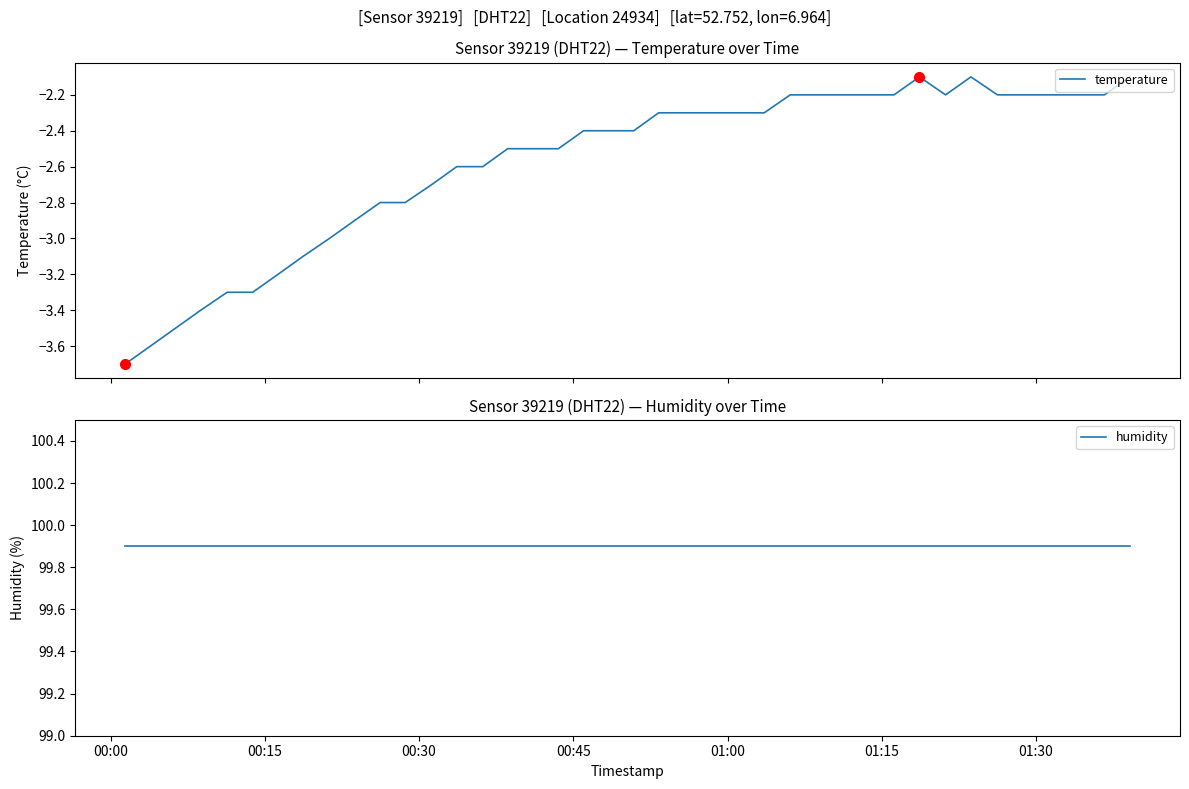

Rank the series by their average value, from lowest to highest.

temperature, humidity